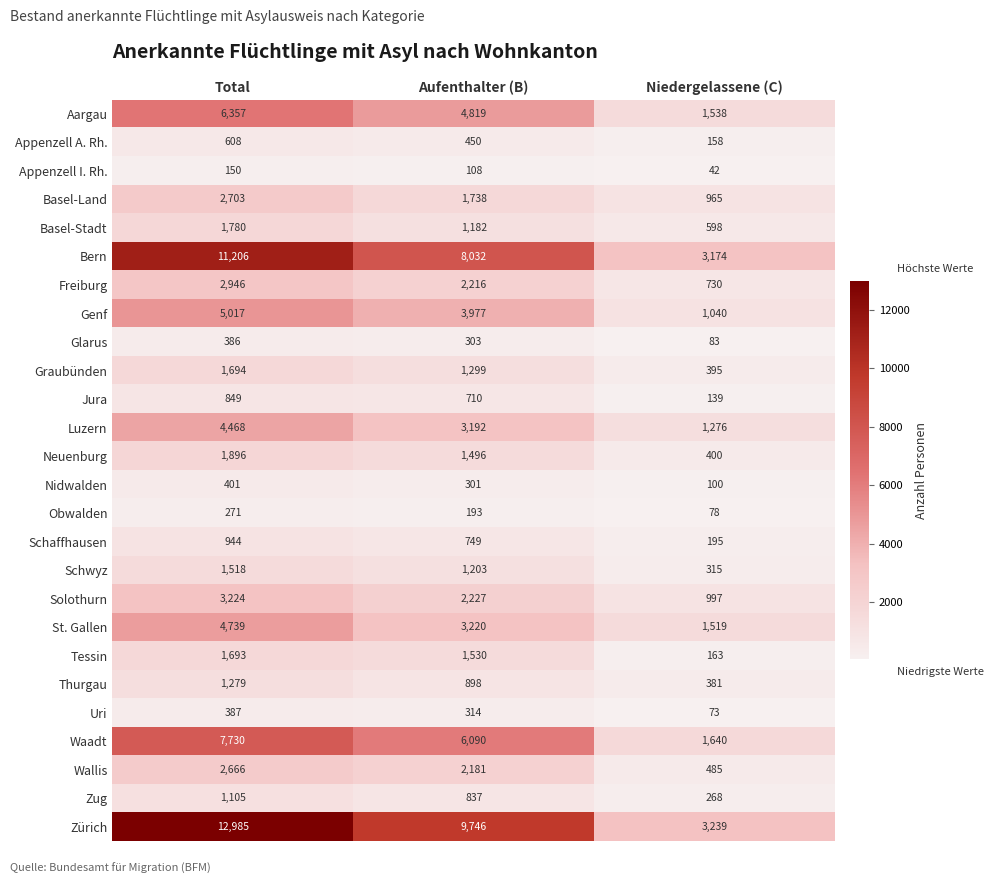

The value of Graubünden at Aufenthalter (B) is 1299. True or false?

True